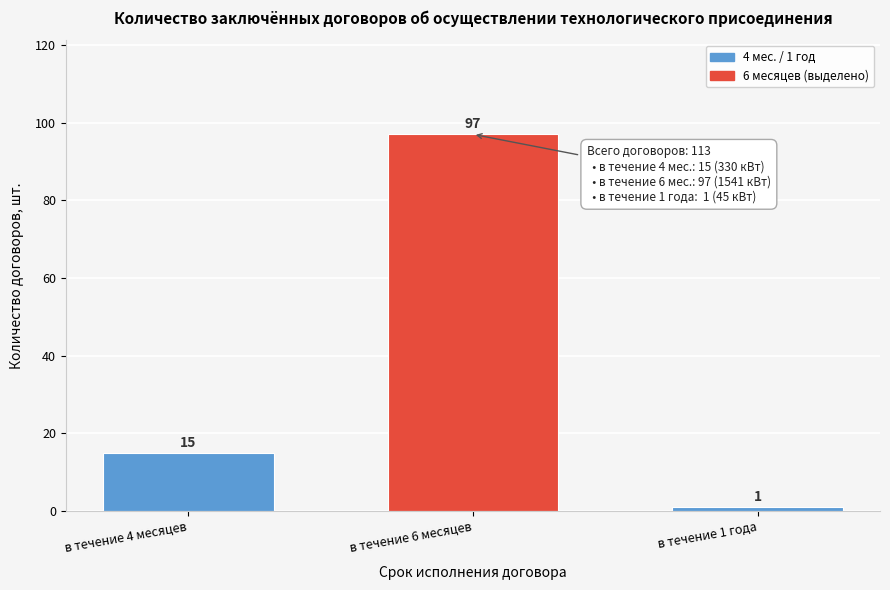

Reading left to right, extract all data points from this chart.

в течение 4 месяцев=15	в течение 6 месяцев=97	в течение 1 года=1